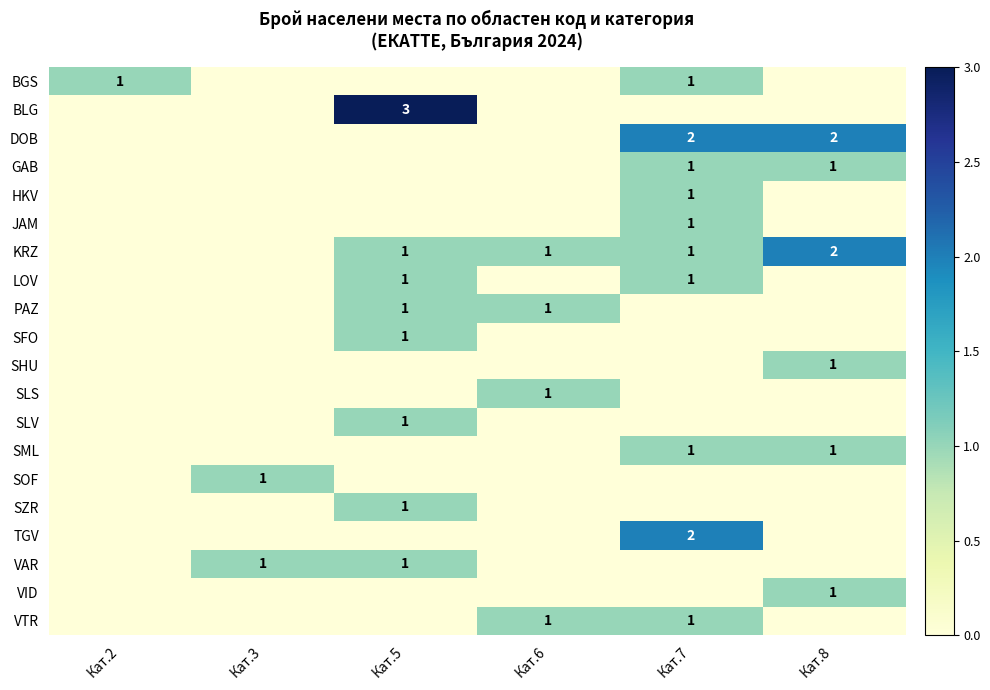

The PAZ series shows 2 at Кат.6. True or false?

False